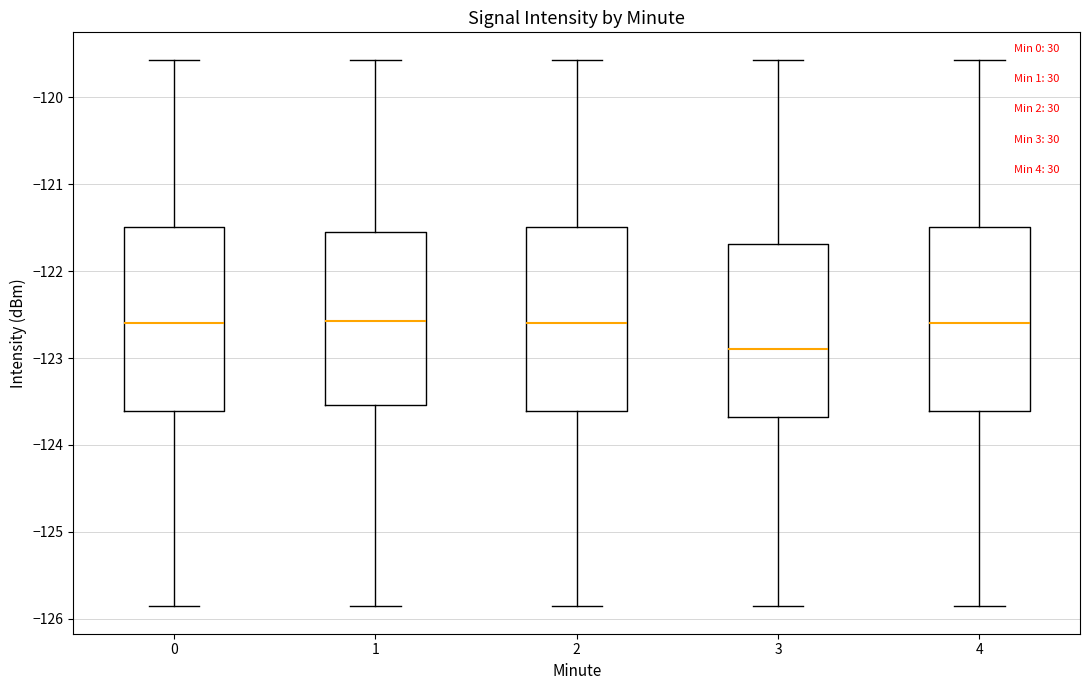

Reading left to right, read every box against the y-axis: the position of its median line, the range the box covers, and the ends of its whiskers. The values are not printed on the chart, so give them approximately, as read against the axis.

0: median -122.6, box -123.6 to -121.5, whiskers -125.9 to -119.6
1: median -122.6, box -123.5 to -121.5, whiskers -125.9 to -119.6
2: median -122.6, box -123.6 to -121.5, whiskers -125.9 to -119.6
3: median -122.9, box -123.7 to -121.7, whiskers -125.9 to -119.6
4: median -122.6, box -123.6 to -121.5, whiskers -125.9 to -119.6